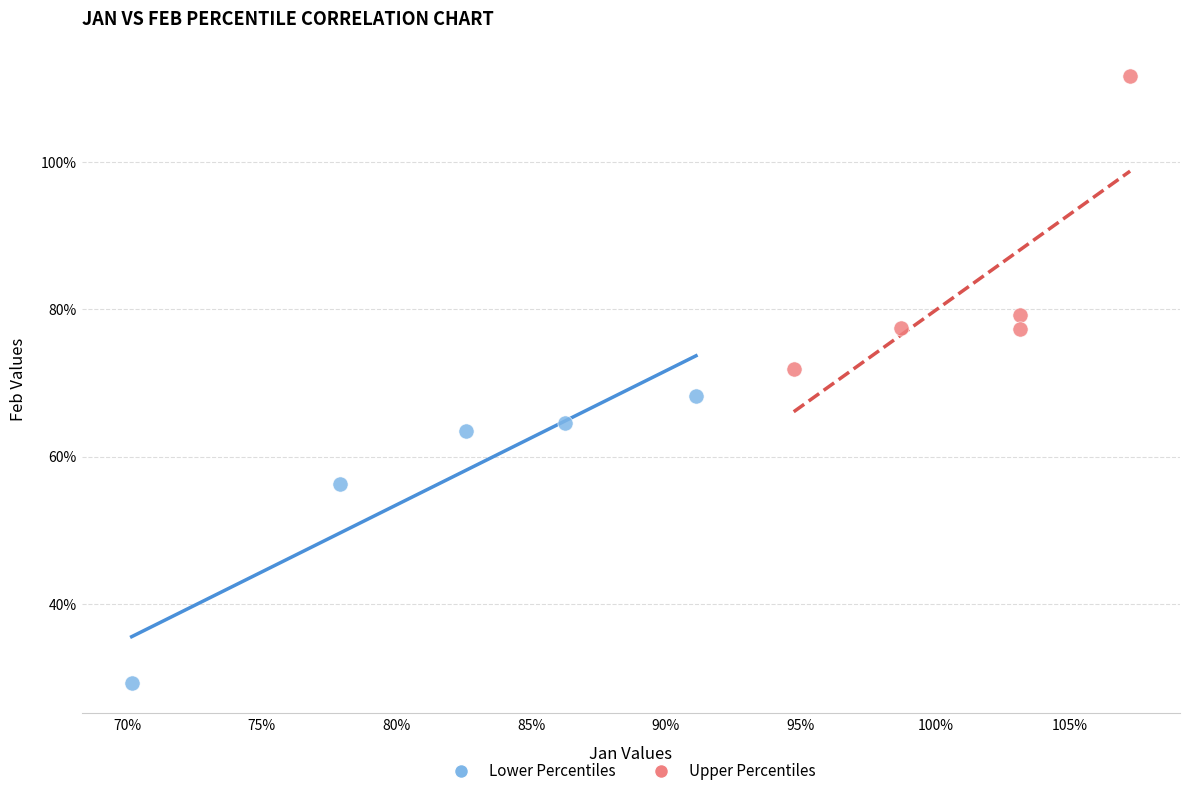

Which series reaches the minimum Y coordinate?

Lower Percentiles